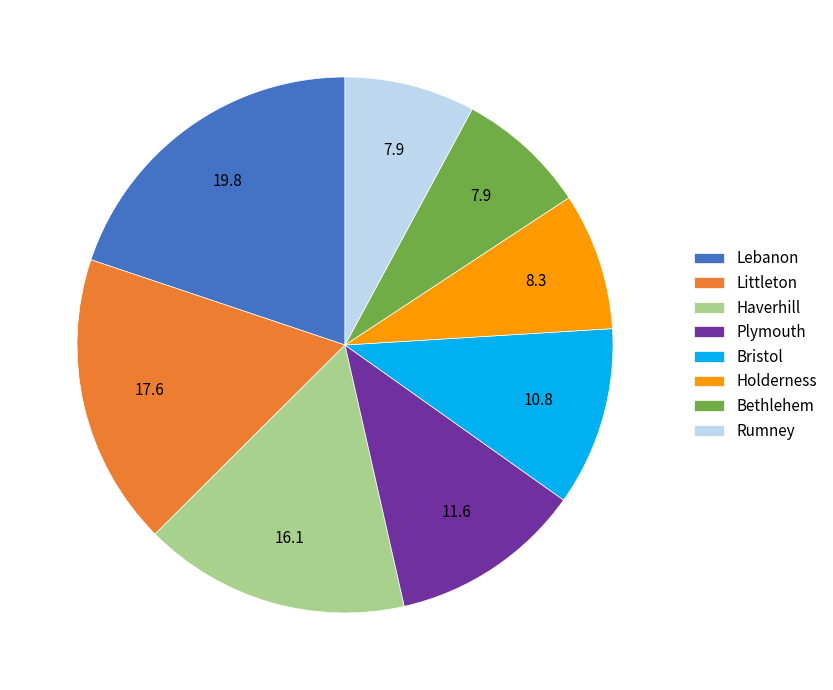

What is the largest slice in the pie chart?

Lebanon